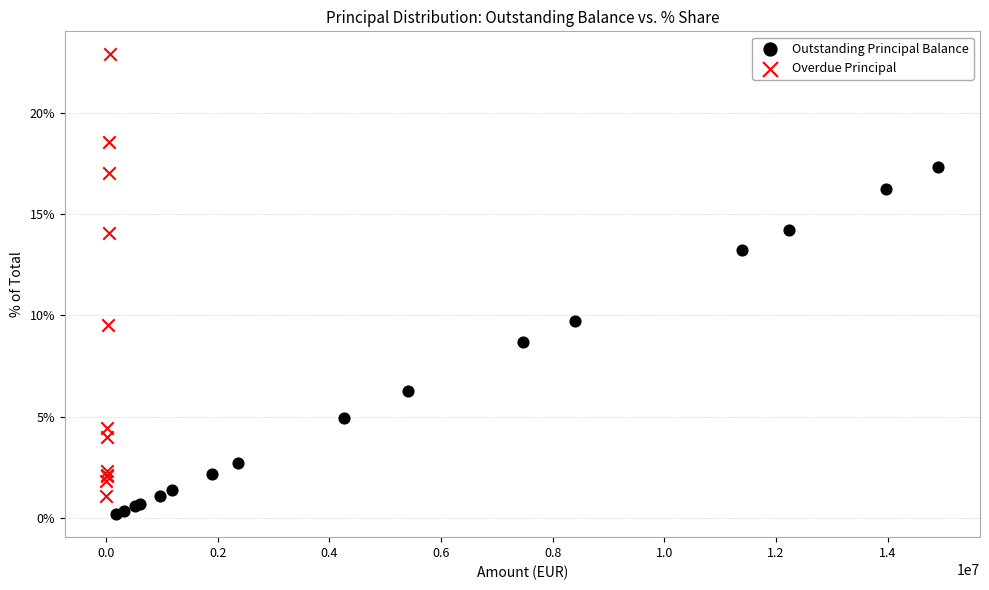

Which series has the largest Y range (max minus min)?

Overdue Principal